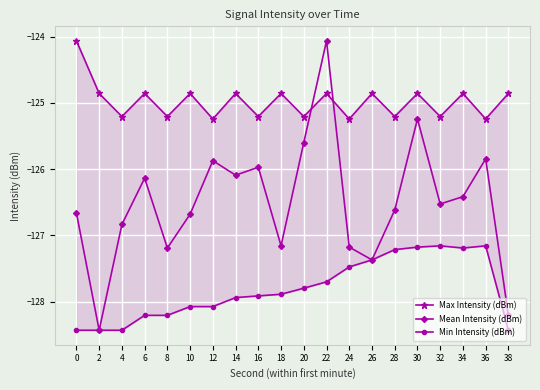

Reading right to left, what are all the values shown in this chart?

Max Intensity (dBm): 38=-124.9	36=-125.2	34=-124.9	32=-125.2	30=-124.9	28=-125.2	26=-124.9	24=-125.2	22=-124.9	20=-125.2	18=-124.9	16=-125.2	14=-124.9	12=-125.2	10=-124.9	8=-125.2	6=-124.9	4=-125.2	2=-124.9	0=-124.1
Mean Intensity (dBm): 38=-128.2	36=-125.8	34=-126.4	32=-126.5	30=-125.2	28=-126.6	26=-127.4	24=-127.2	22=-124.1	20=-125.6	18=-127.2	16=-126.0	14=-126.1	12=-125.9	10=-126.7	8=-127.2	6=-126.1	4=-126.8	2=-128.4	0=-126.7
Min Intensity (dBm): 38=-128.4	36=-127.2	34=-127.2	32=-127.2	30=-127.2	28=-127.2	26=-127.4	24=-127.5	22=-127.7	20=-127.8	18=-127.9	16=-127.9	14=-127.9	12=-128.1	10=-128.1	8=-128.2	6=-128.2	4=-128.4	2=-128.4	0=-128.4